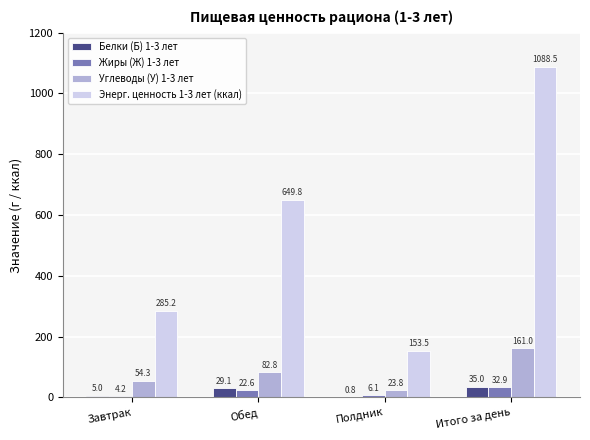

Which series changed the most between Обед and Полдник?

Энерг. ценность 1-3 лет (ккал)